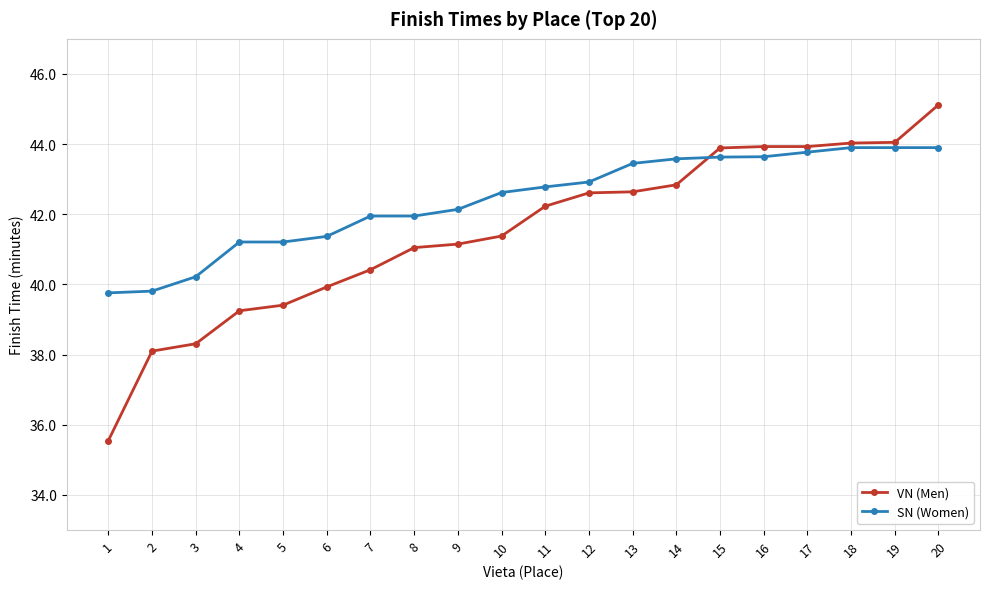

What is the spread (max minus min) of values at 6?

1.4